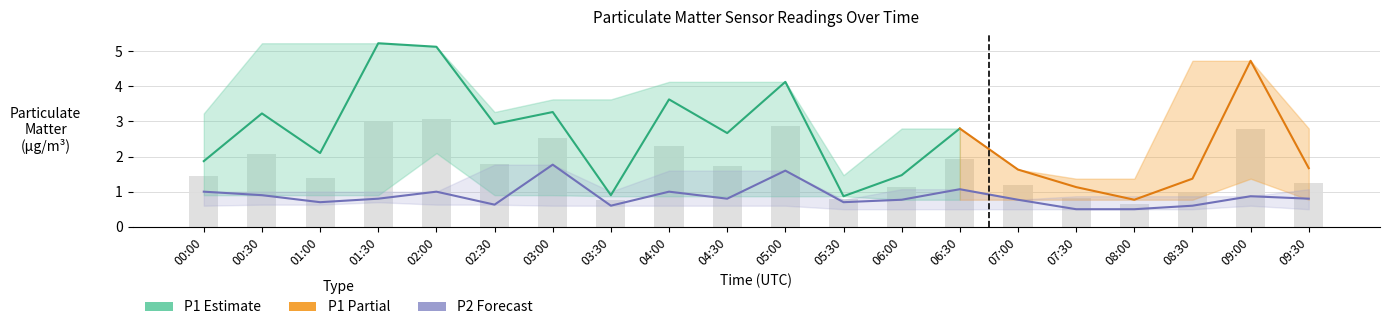

At 05:00, list the series in order from largest to smallest.

P1, P1_upper, P2, P2_upper, P1_lower, P2_lower